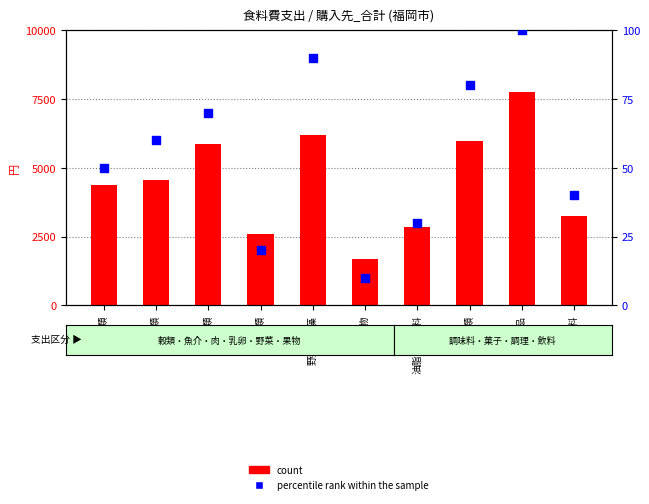

Which series has the largest Y range (max minus min)?

count